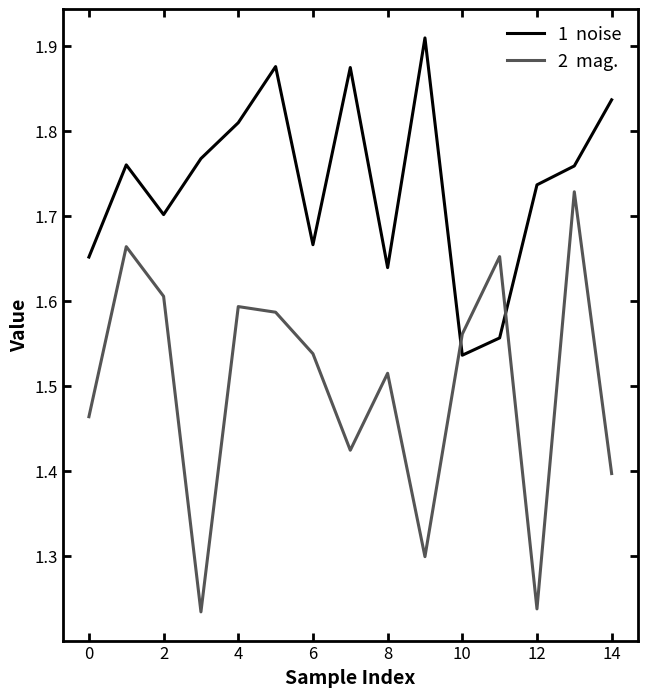

Count the number of data series in this chart.

2